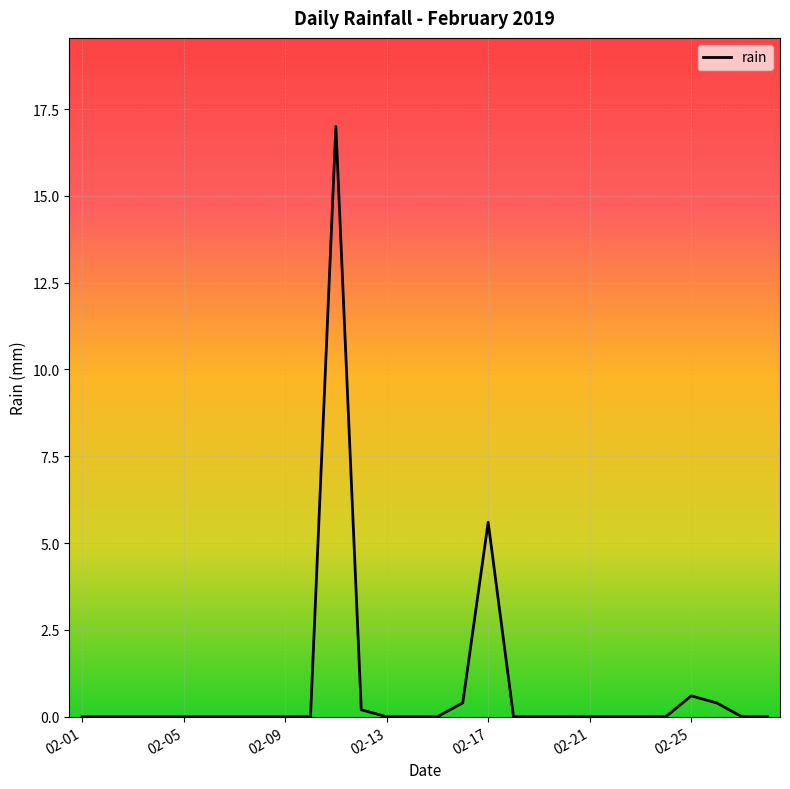

What is the difference between the maximum and minimum values?

17.0